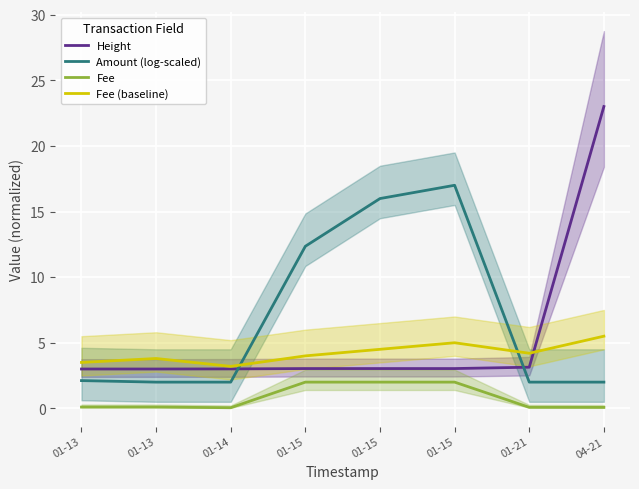

Reading right to left, what are all the values shown in this chart?

Height: 04-21=23.0	01-21=3.1	01-15=3.0	01-15=3.0	01-15=3.0	01-14=3.0	01-13=3.0	01-13=3.0
Amount (log-scaled): 04-21=2.0	01-21=2.0	01-15=17.0	01-15=16.0	01-15=12.4	01-14=2.0	01-13=2.0	01-13=2.1
Fee: 04-21=0.1	01-21=0.1	01-15=2.0	01-15=2.0	01-15=2.0	01-14=0.1	01-13=0.1	01-13=0.1
Fee (baseline): 04-21=5.5	01-21=4.2	01-15=5.0	01-15=4.5	01-15=4.0	01-14=3.2	01-13=3.8	01-13=3.5